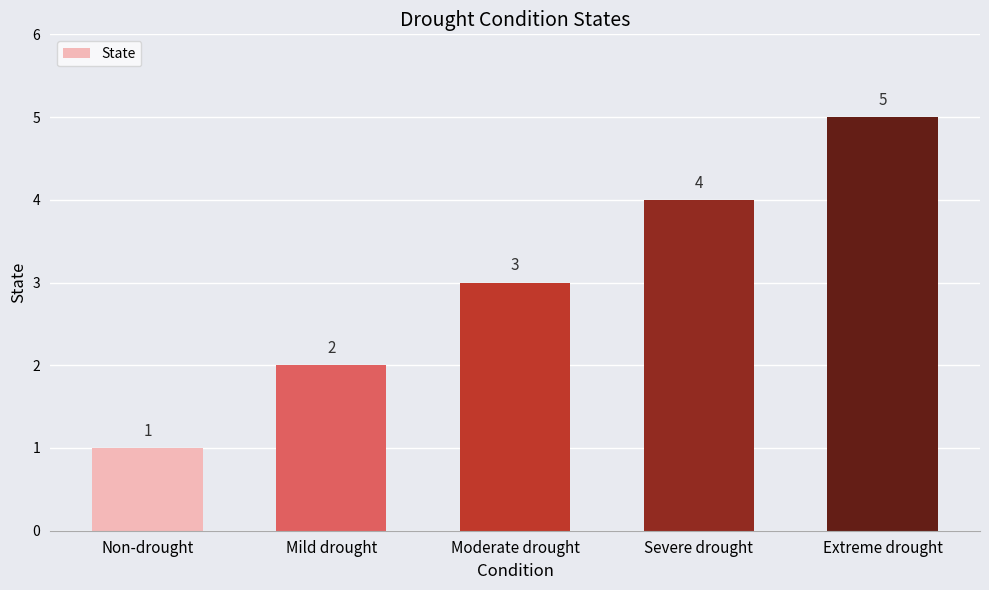

Does the chart contain any negative values?

No